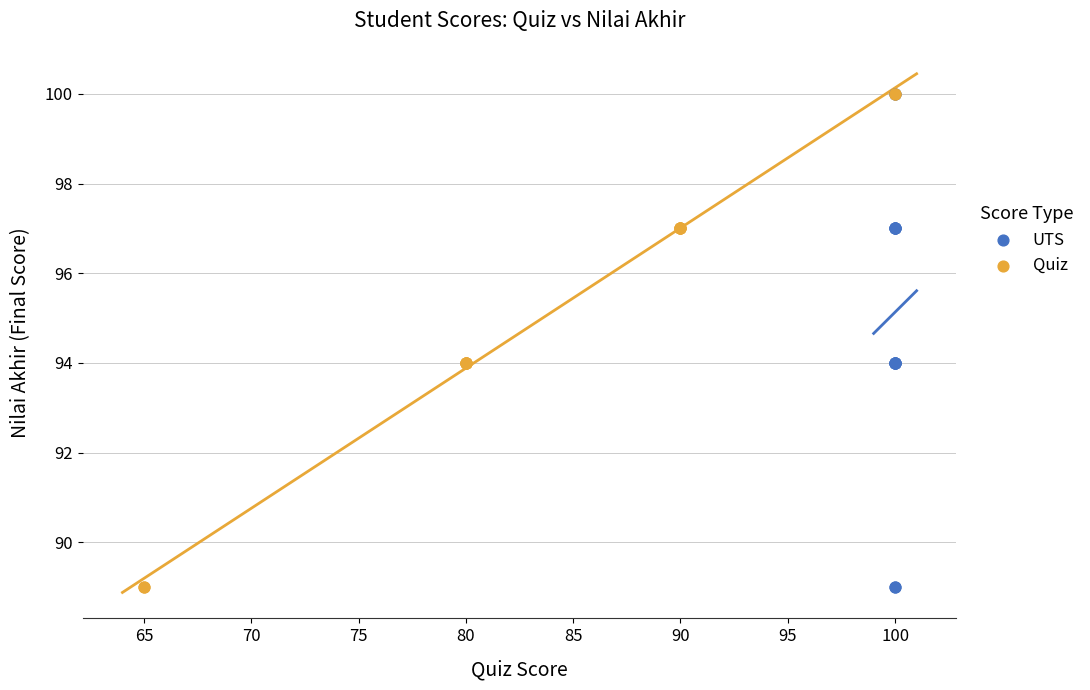

What are all the series names shown in the legend?

UTS, Quiz